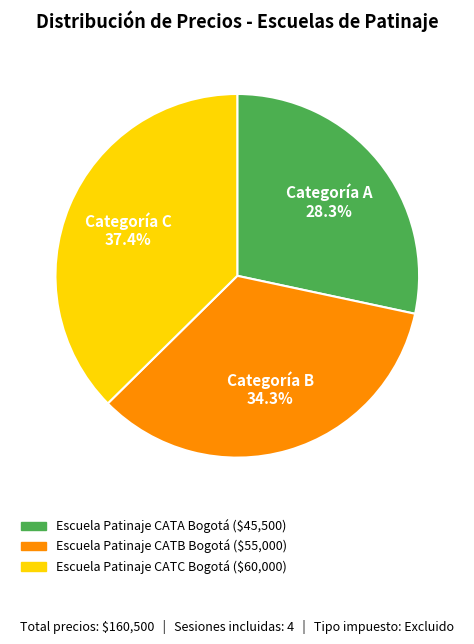

The Escuela Patinaje CATA Bogotá slice represents 28% of the pie. True or false?

True